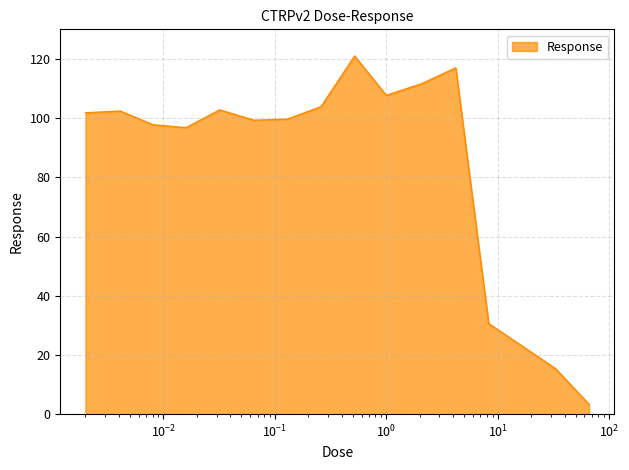

What is the difference between the maximum and minimum values?

117.7